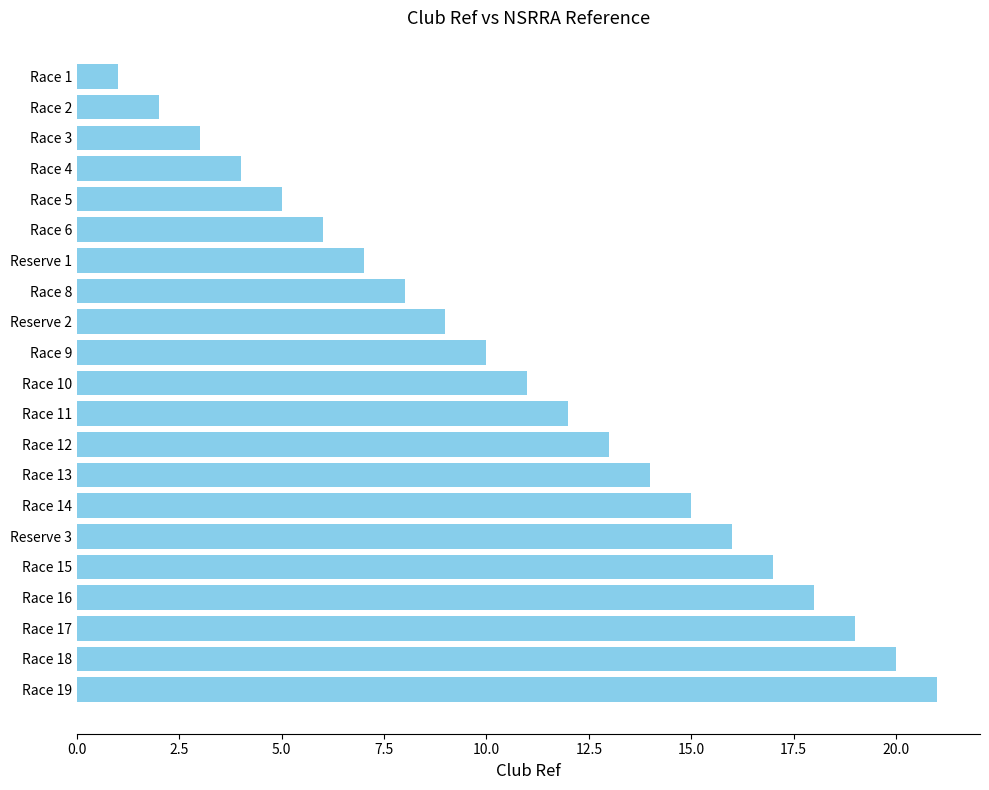

What is the label of the 11th bar from the bottom?

Race 10